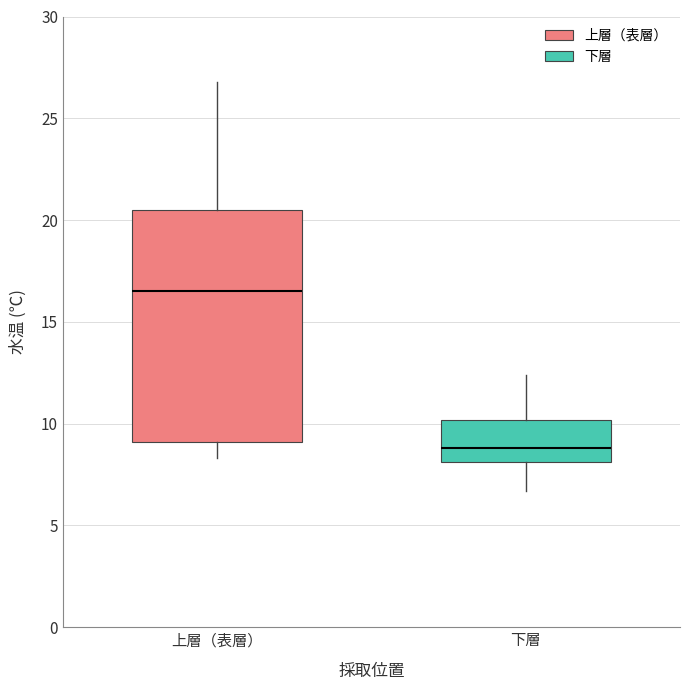

Which box has the lowest median line?

下層